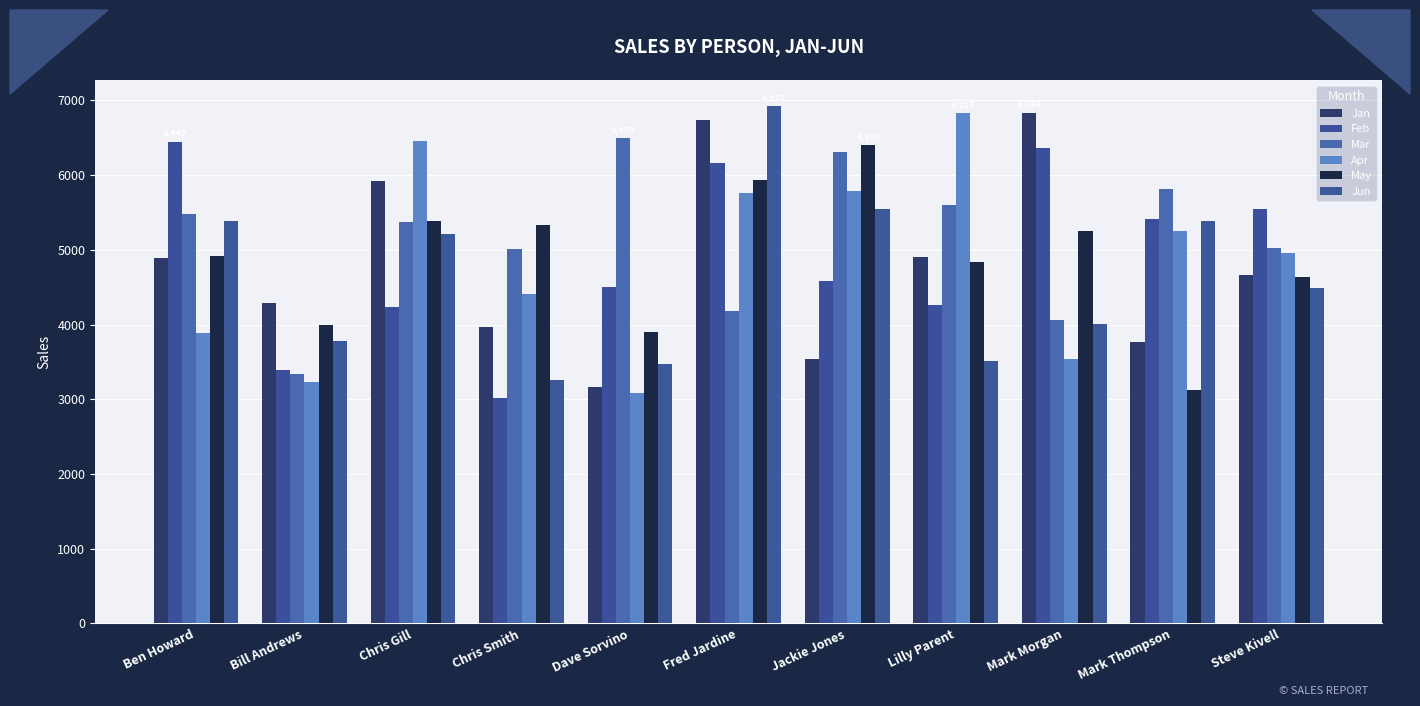

Reading left to right, extract all data points from this chart.

Jan: Ben Howard=4893	Bill Andrews=4287	Chris Gill=5916	Chris Smith=3970	Dave Sorvino=3159	Fred Jardine=6736	Jackie Jones=3540	Lilly Parent=4898	Mark Morgan=6834	Mark Thompson=3764	Steve Kivell=4661
Feb: Ben Howard=6447	Bill Andrews=3389	Chris Gill=4235	Chris Smith=3016	Dave Sorvino=4506	Fred Jardine=6158	Jackie Jones=4580	Lilly Parent=4256	Mark Morgan=6368	Mark Thompson=5417	Steve Kivell=5542
Mar: Ben Howard=5482	Bill Andrews=3335	Chris Gill=5366	Chris Smith=5006	Dave Sorvino=6493	Fred Jardine=4178	Jackie Jones=6307	Lilly Parent=5597	Mark Morgan=4063	Mark Thompson=5814	Steve Kivell=5023
Apr: Ben Howard=3891	Bill Andrews=3233	Chris Gill=6457	Chris Smith=4405	Dave Sorvino=3079	Fred Jardine=5761	Jackie Jones=5790	Lilly Parent=6827	Mark Morgan=3539	Mark Thompson=5257	Steve Kivell=4951
May: Ben Howard=4917	Bill Andrews=3998	Chris Gill=5382	Chris Smith=5330	Dave Sorvino=3898	Fred Jardine=5938	Jackie Jones=6397	Lilly Parent=4842	Mark Morgan=5255	Mark Thompson=3121	Steve Kivell=4639
Jun: Ben Howard=5388	Bill Andrews=3782	Chris Gill=5210	Chris Smith=3258	Dave Sorvino=3465	Fred Jardine=6921	Jackie Jones=5540	Lilly Parent=3515	Mark Morgan=4008	Mark Thompson=5386	Steve Kivell=4495